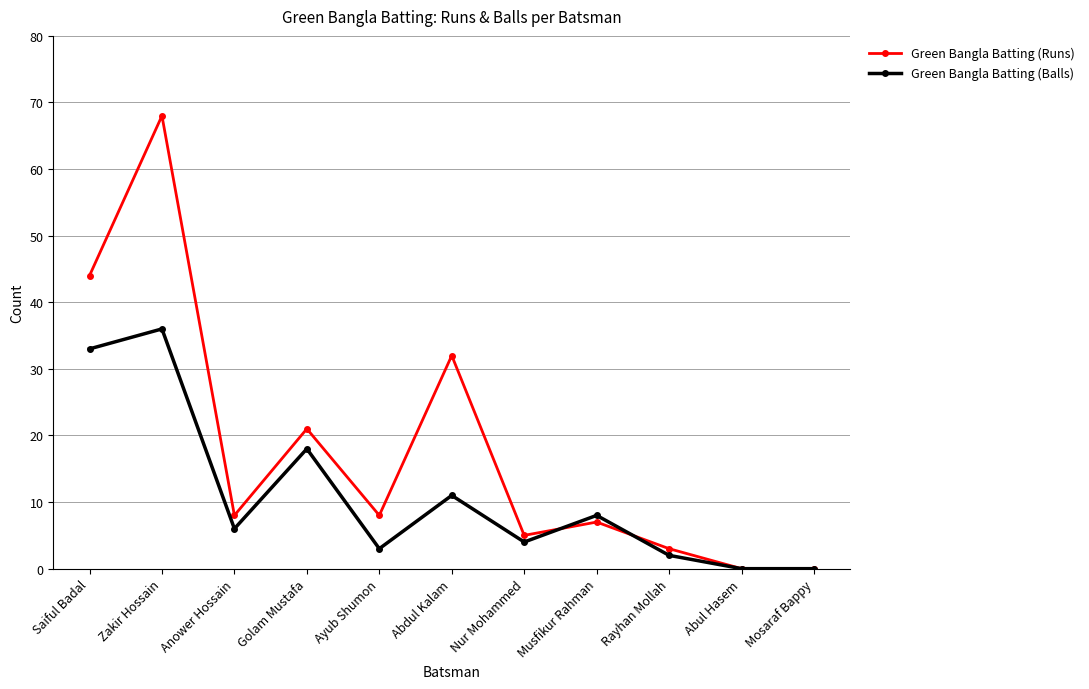

Which category has the highest value in the Green Bangla Batting (Runs) series?

Zakir Hossain